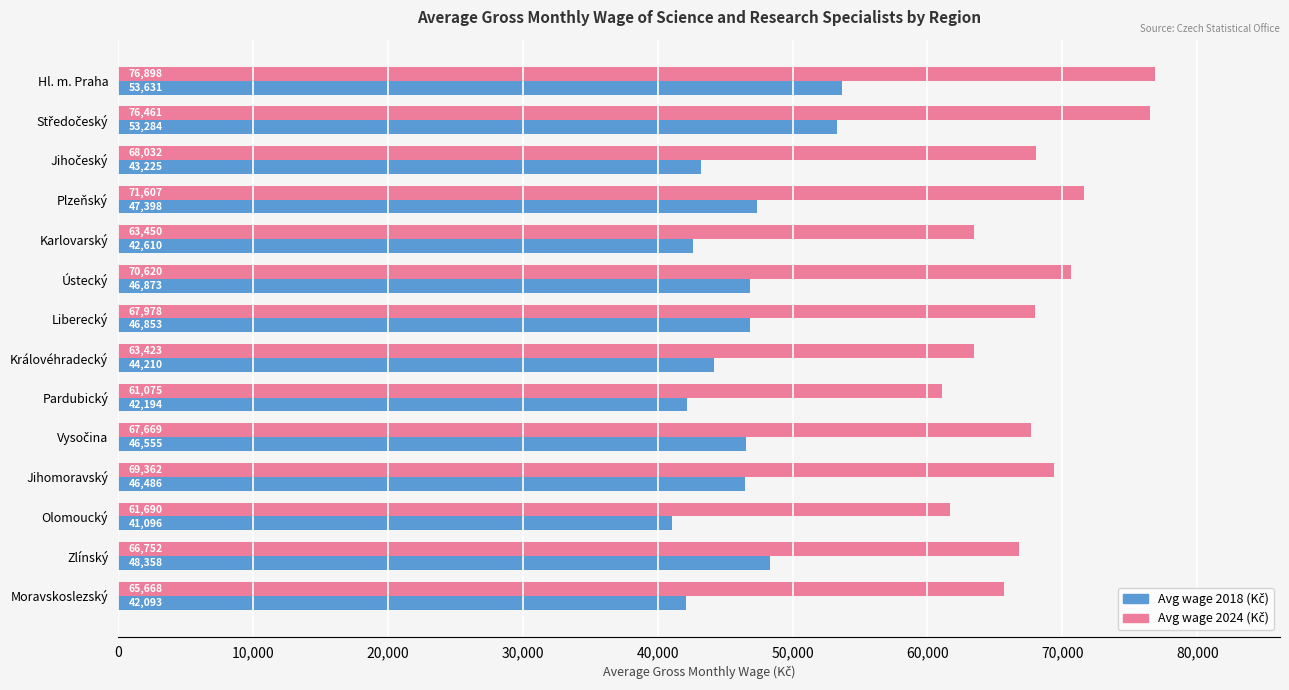

At how many categories does at least one series exceed 48603?

14